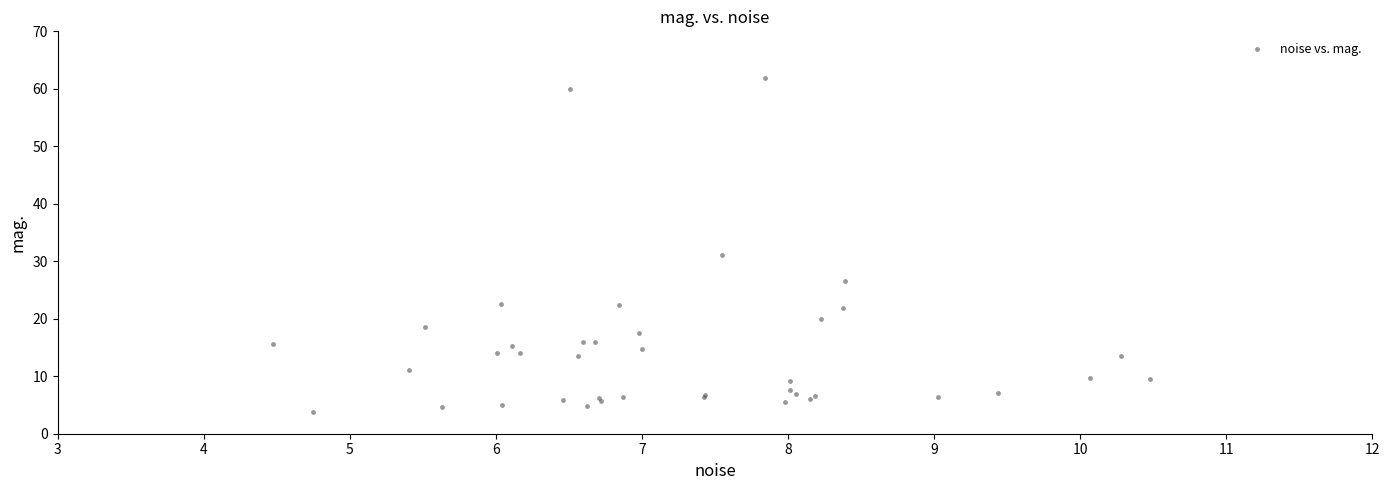

What Y value in the scatter plot is closest to 32?

31.1